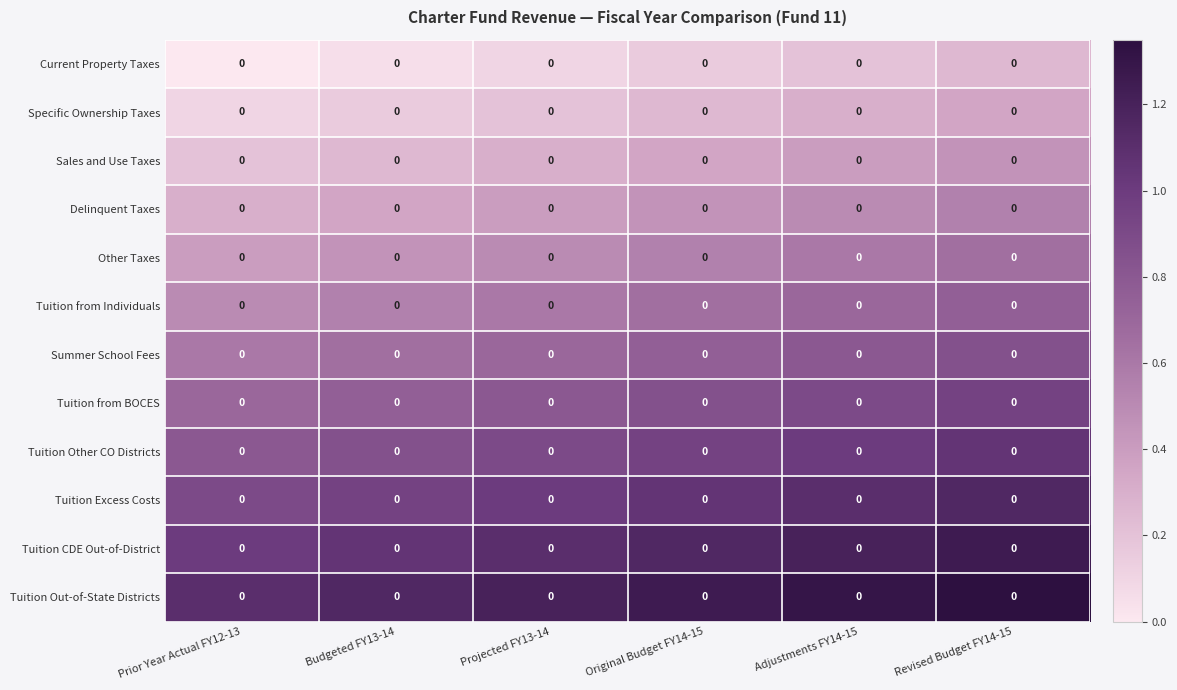

Reading right to left, extract all data points from this chart.

Current Property Taxes: Revised Budget FY14-15=0.0	Adjustments FY14-15=0.0	Original Budget FY14-15=0.0	Projected FY13-14=0.0	Budgeted FY13-14=0.0	Prior Year Actual FY12-13=0.0
Specific Ownership Taxes: Revised Budget FY14-15=0.0	Adjustments FY14-15=0.0	Original Budget FY14-15=0.0	Projected FY13-14=0.0	Budgeted FY13-14=0.0	Prior Year Actual FY12-13=0.0
Sales and Use Taxes: Revised Budget FY14-15=0.0	Adjustments FY14-15=0.0	Original Budget FY14-15=0.0	Projected FY13-14=0.0	Budgeted FY13-14=0.0	Prior Year Actual FY12-13=0.0
Delinquent Taxes: Revised Budget FY14-15=0.0	Adjustments FY14-15=0.0	Original Budget FY14-15=0.0	Projected FY13-14=0.0	Budgeted FY13-14=0.0	Prior Year Actual FY12-13=0.0
Other Taxes: Revised Budget FY14-15=0.0	Adjustments FY14-15=0.0	Original Budget FY14-15=0.0	Projected FY13-14=0.0	Budgeted FY13-14=0.0	Prior Year Actual FY12-13=0.0
Tuition from Individuals: Revised Budget FY14-15=0.0	Adjustments FY14-15=0.0	Original Budget FY14-15=0.0	Projected FY13-14=0.0	Budgeted FY13-14=0.0	Prior Year Actual FY12-13=0.0
Summer School Fees: Revised Budget FY14-15=0.0	Adjustments FY14-15=0.0	Original Budget FY14-15=0.0	Projected FY13-14=0.0	Budgeted FY13-14=0.0	Prior Year Actual FY12-13=0.0
Tuition from BOCES: Revised Budget FY14-15=0.0	Adjustments FY14-15=0.0	Original Budget FY14-15=0.0	Projected FY13-14=0.0	Budgeted FY13-14=0.0	Prior Year Actual FY12-13=0.0
Tuition Other CO Districts: Revised Budget FY14-15=0.0	Adjustments FY14-15=0.0	Original Budget FY14-15=0.0	Projected FY13-14=0.0	Budgeted FY13-14=0.0	Prior Year Actual FY12-13=0.0
Tuition Excess Costs: Revised Budget FY14-15=0.0	Adjustments FY14-15=0.0	Original Budget FY14-15=0.0	Projected FY13-14=0.0	Budgeted FY13-14=0.0	Prior Year Actual FY12-13=0.0
Tuition CDE Out-of-District: Revised Budget FY14-15=0.0	Adjustments FY14-15=0.0	Original Budget FY14-15=0.0	Projected FY13-14=0.0	Budgeted FY13-14=0.0	Prior Year Actual FY12-13=0.0
Tuition Out-of-State Districts: Revised Budget FY14-15=0.0	Adjustments FY14-15=0.0	Original Budget FY14-15=0.0	Projected FY13-14=0.0	Budgeted FY13-14=0.0	Prior Year Actual FY12-13=0.0